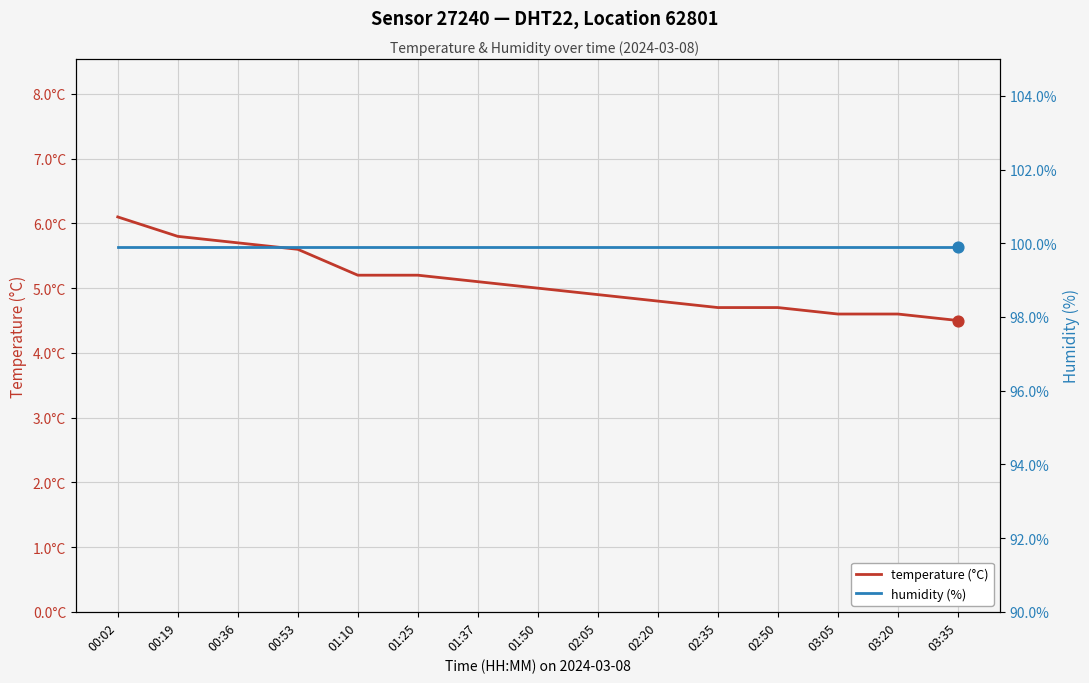

Which series reaches the maximum Y coordinate?

humidity (%)